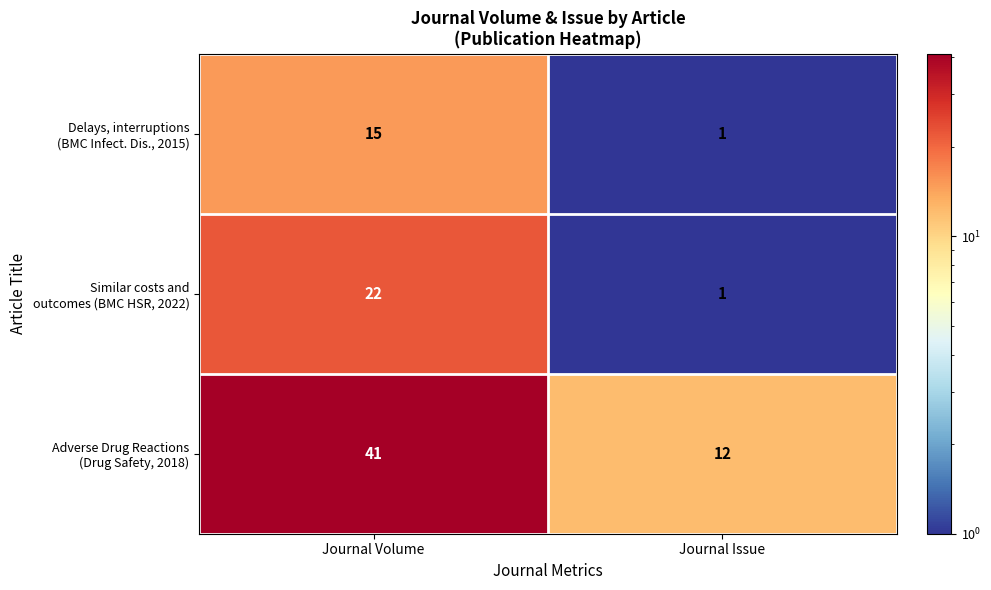

Which label corresponds to the largest value in the chart?

Journal Volume